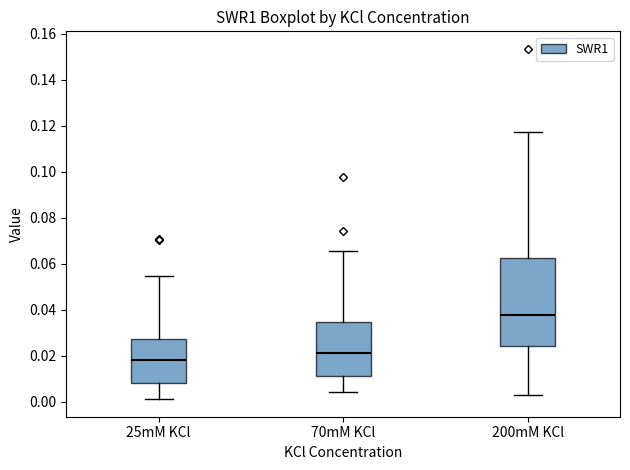

Which box is the tallest, from its lower edge to its upper edge?

200mM KCl